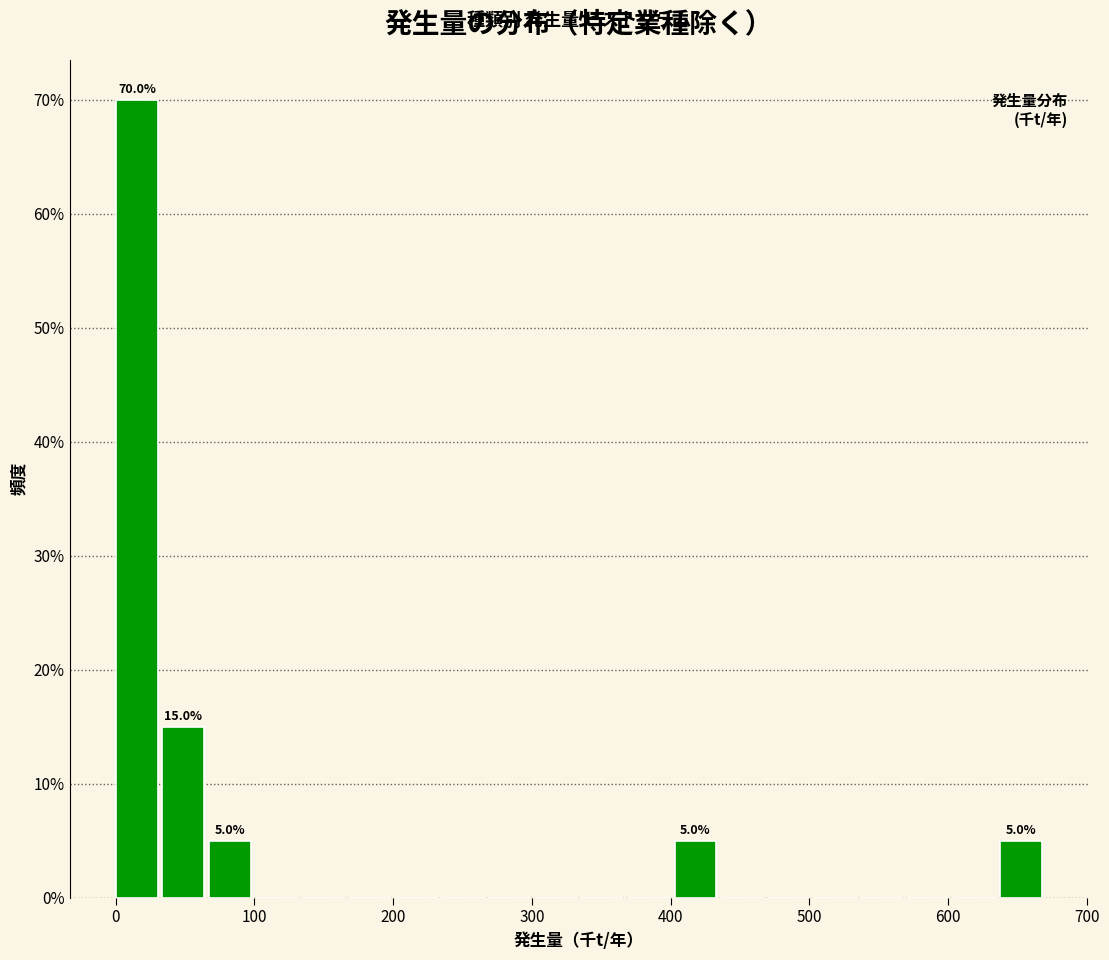

Read against the x-axis, roughly where is the centre of the tallest bar?

20